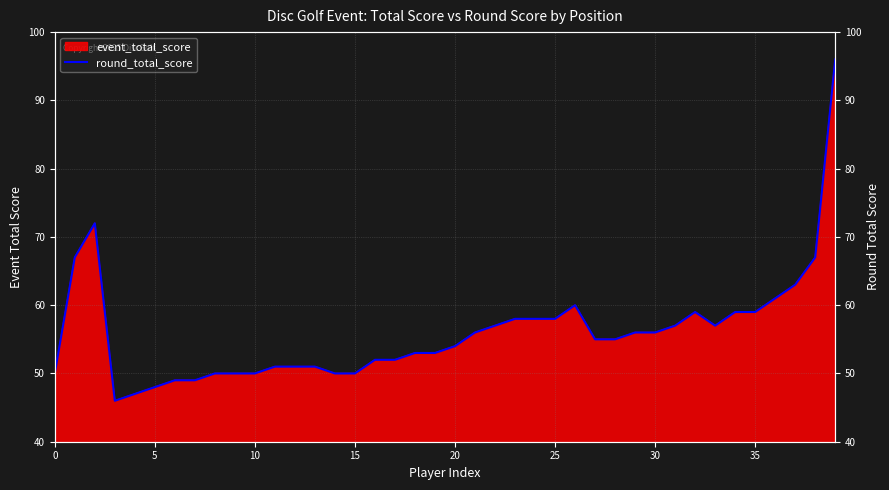

Reading left to right, list all the values displayed in this chart.

50	67	72	46	47	48	49	49	50	50	50	51	51	51	50	50	52	52	53	53	54	56	57	58	58	58	60	55	55	56	56	57	59	57	59	59	61	63	67	96